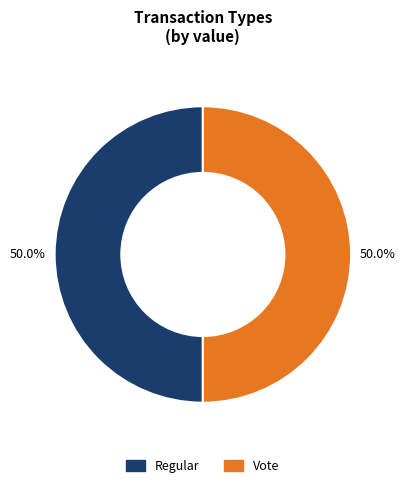

To the nearest percent, what is the average slice percentage?

50%